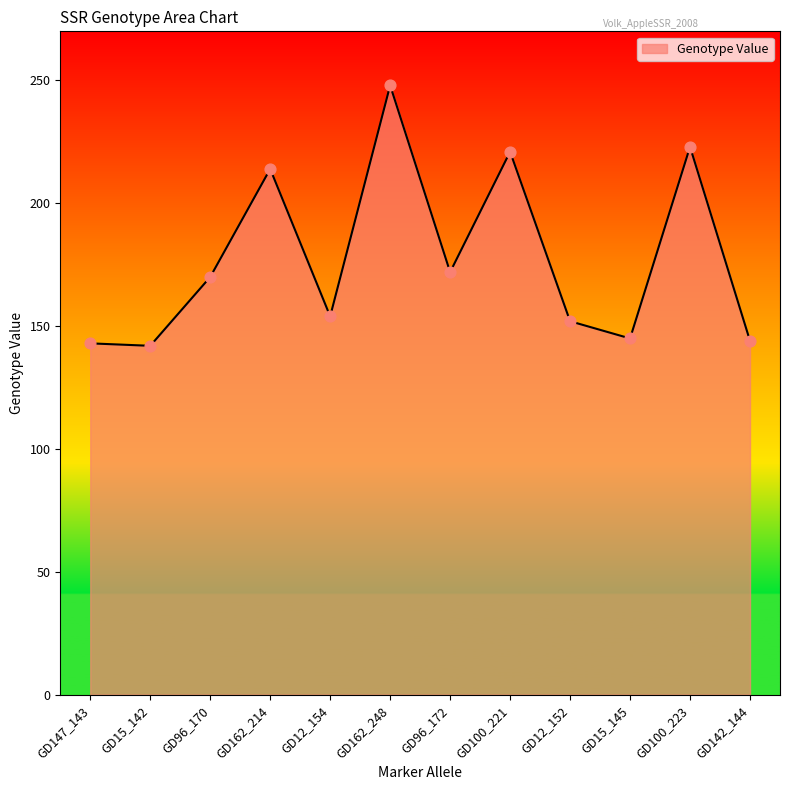

Between GD15_145 and GD15_142, which is larger?

GD15_145